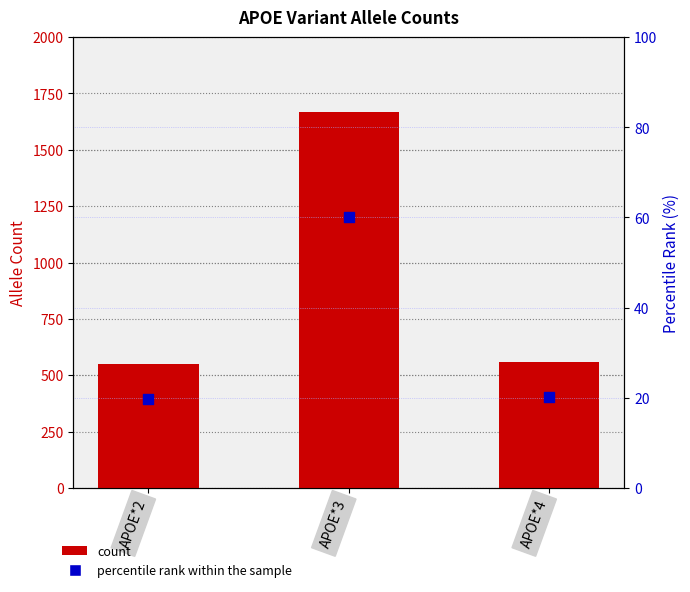

What is the total value across all series at APOE*2?

569.8